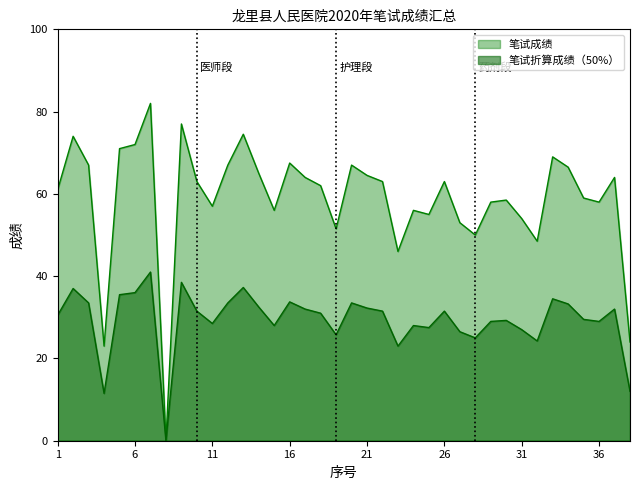

List the series in order of their peak value, highest first.

笔试成绩, 笔试折算成绩（50%）